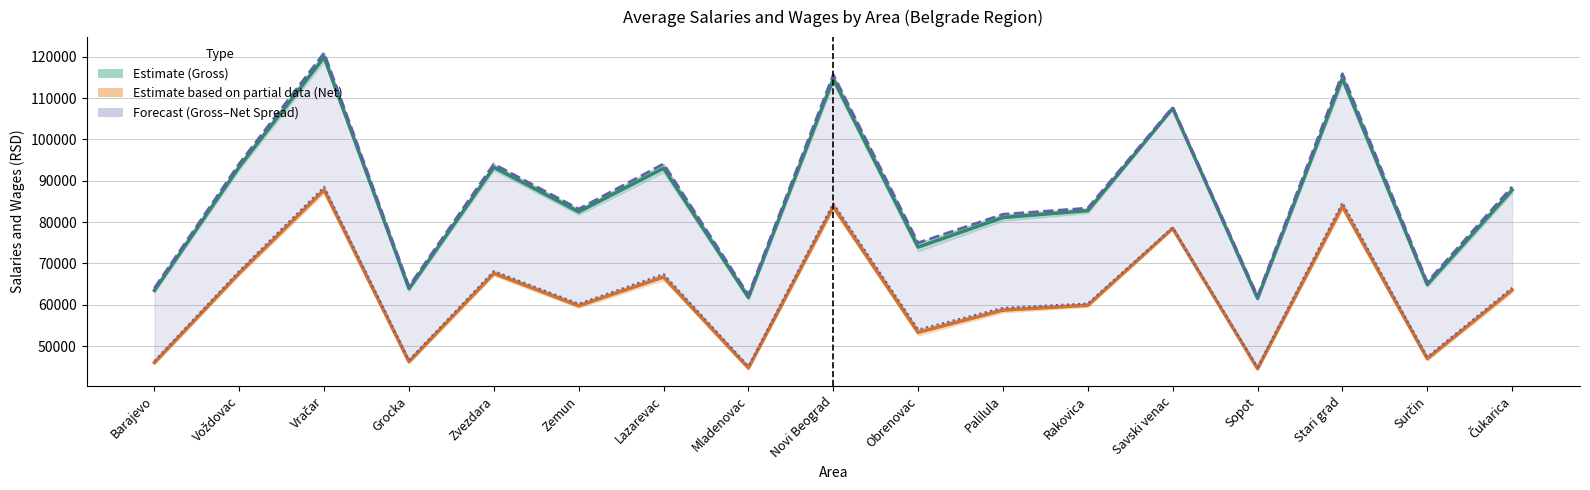

Where is the first local minimum for Net I-II 2019?

Grocka